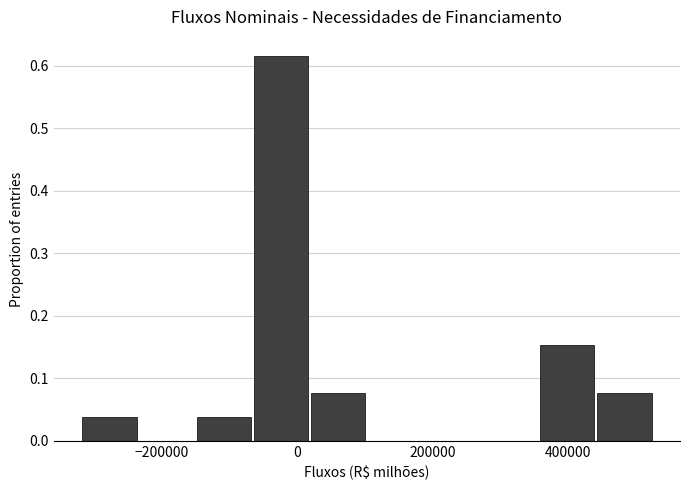

Reading left to right, list every bar in this chart as the range it spans on the x-axis followed by its height. Neither the bar edges nor the heights are printed on the chart, so give them approximately, as read against the axes.

-320000 to -240000: 0.04
-240000 to -140000: 0
-140000 to -60000: 0.04
-60000 to 20000: 0.62
20000 to 100000: 0.08
100000 to 180000: 0
180000 to 280000: 0
280000 to 360000: 0
360000 to 440000: 0.15
440000 to 520000: 0.08